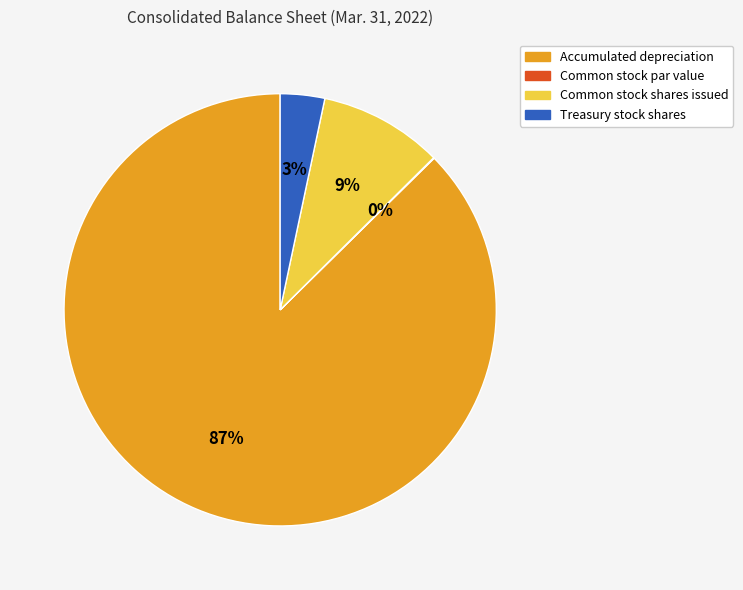

To the nearest percent, what is the average slice percentage?

25%